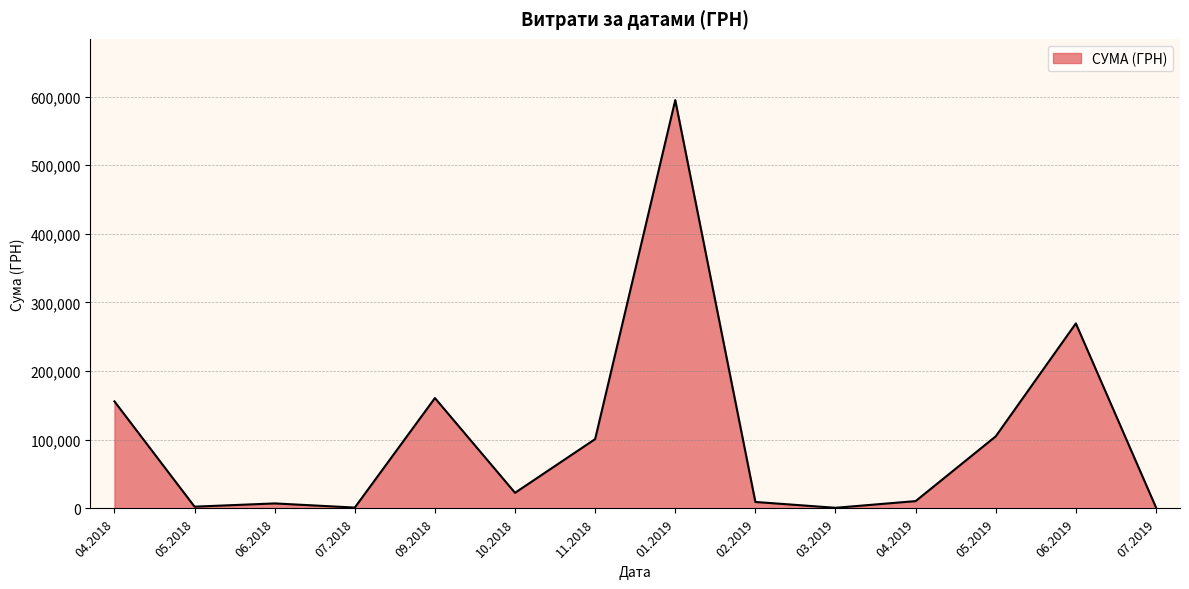

What is the difference between the maximum and minimum values?

593838.6